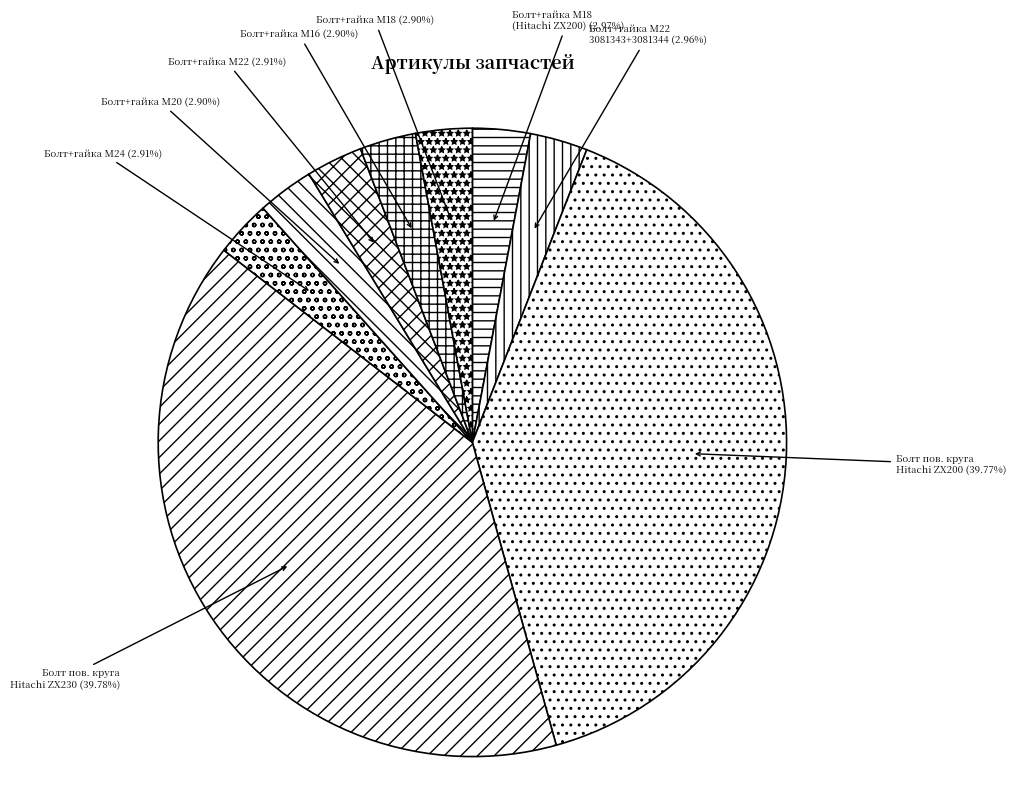

Count the number of slices in the pie.

9